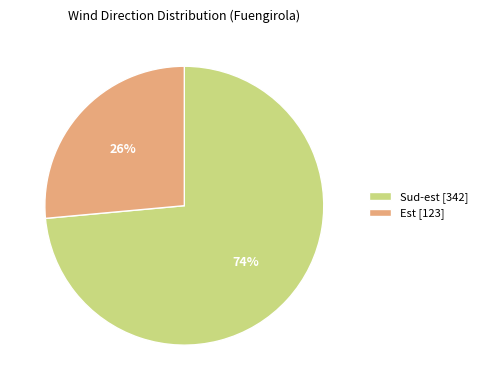

To the nearest percent, what is the combined percentage of Sud-est [342] and Est [123]?

100%